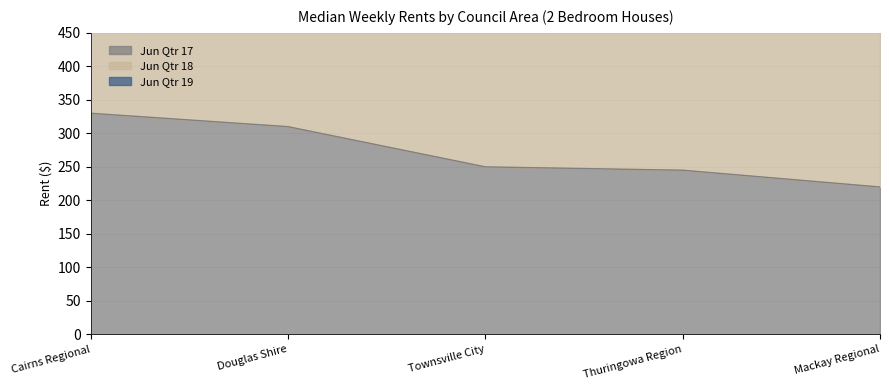

How many values in the Jun Qtr 17 series are below 250?

2